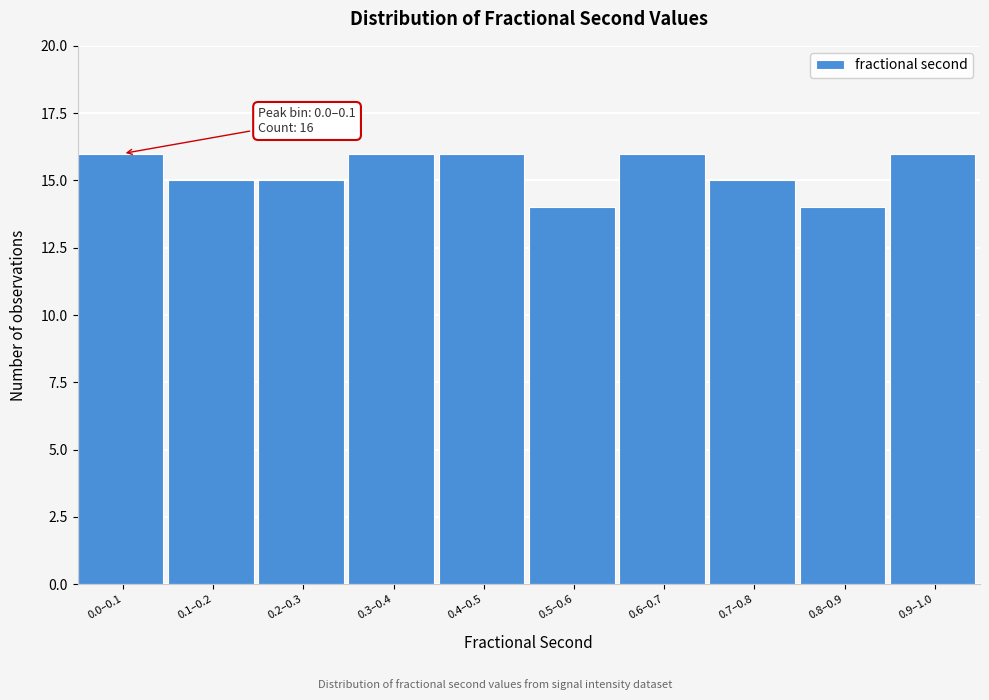

Reading left to right, list all the values displayed in this chart.

16	15	15	16	16	14	16	15	14	16